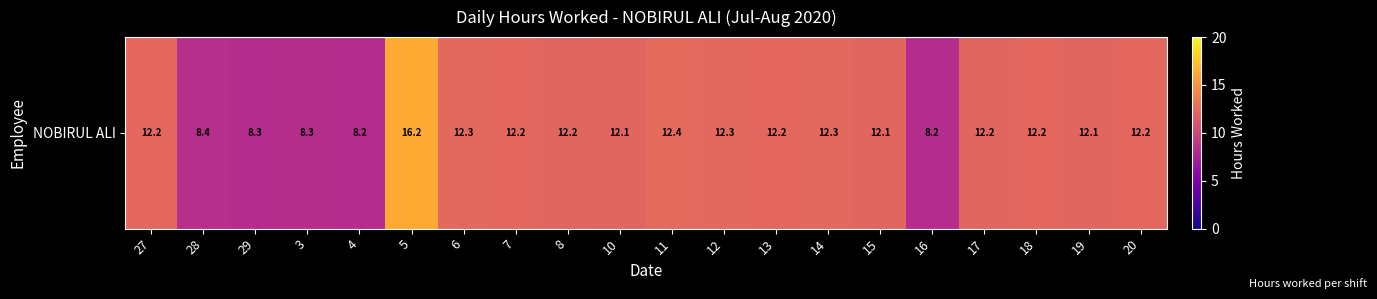

How many series are shown in this chart?

1